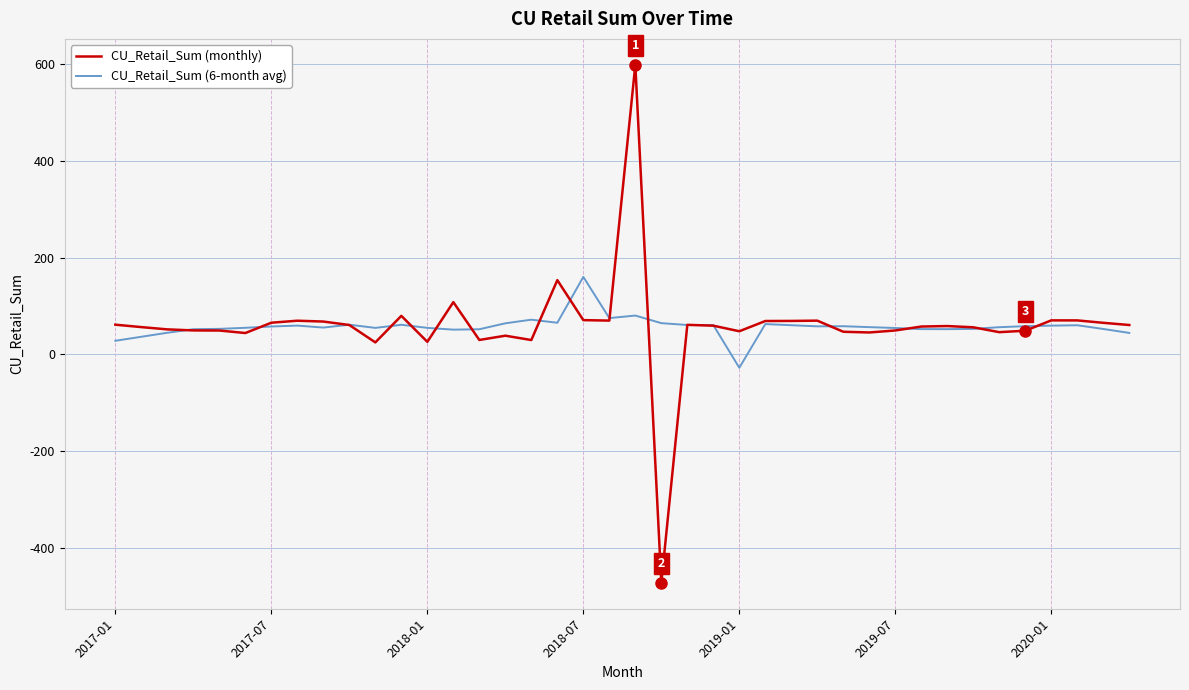

Which series has the widest spread of values?

CU_Retail_Sum (monthly)